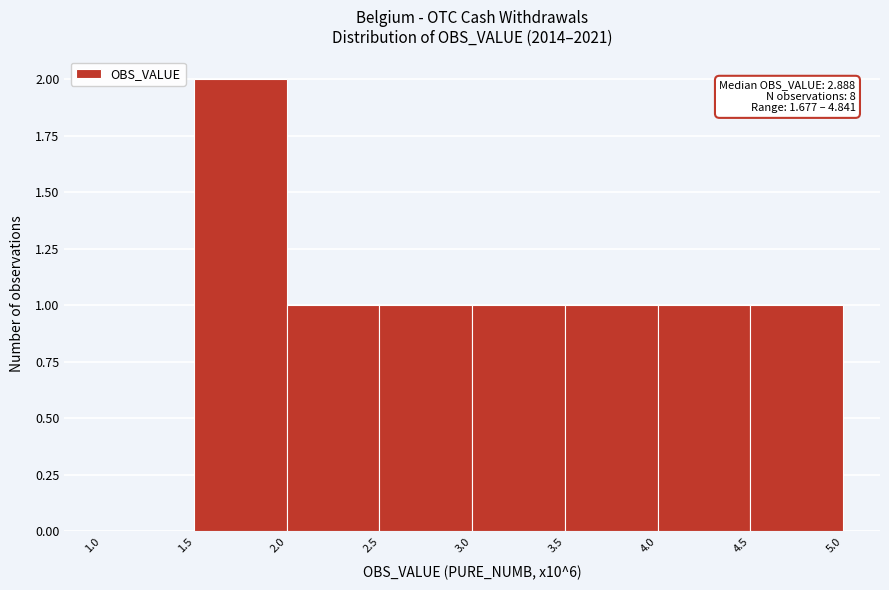

Which range on the x-axis has the tallest bar?

1.5 to 2.0